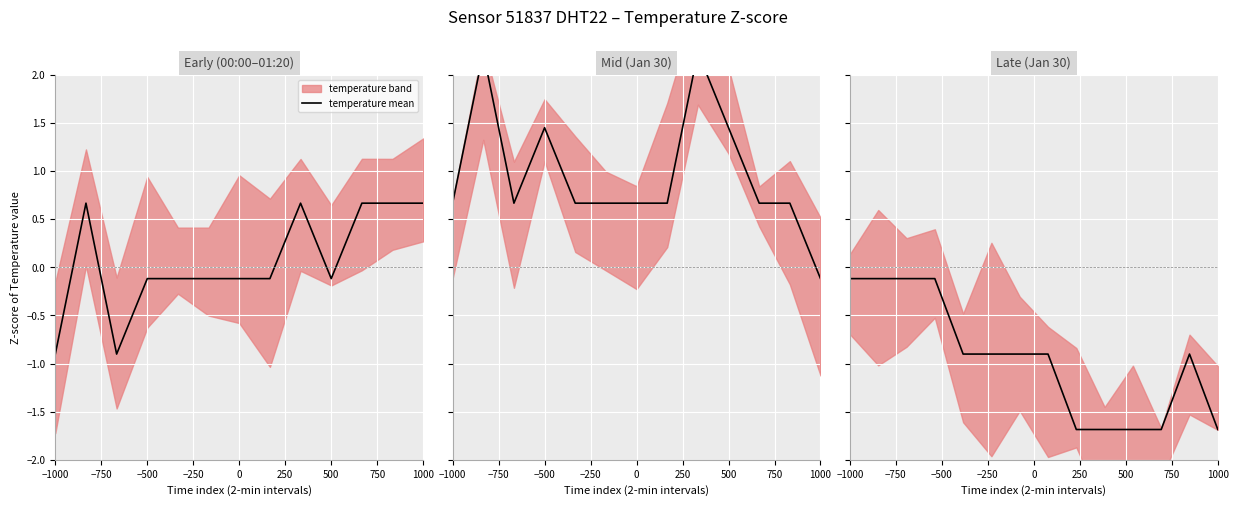

At which category does the chart reach its minimum across all series?

1000